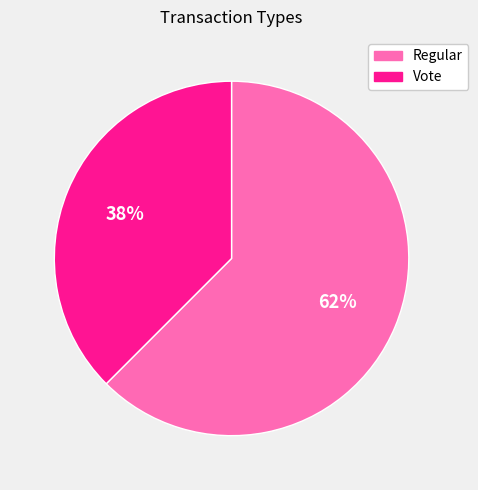

To the nearest percent, what is the combined percentage of Regular and Vote?

100%